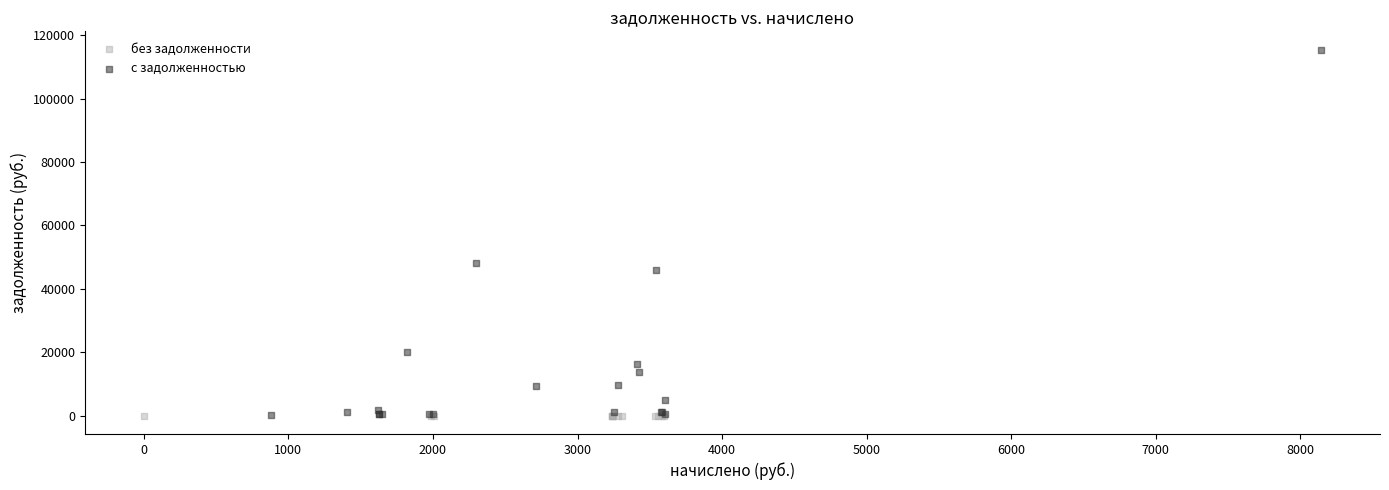

Which series contains the highest Y value?

с задолженностью